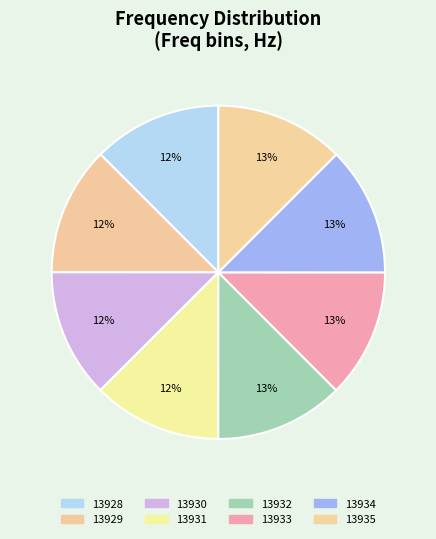

Is it true that 13928 is 27% of the pie?

False